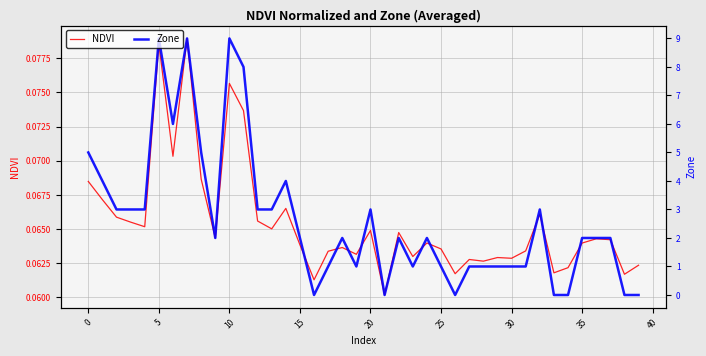

The Zone series shows 0.1 at 31. True or false?

False